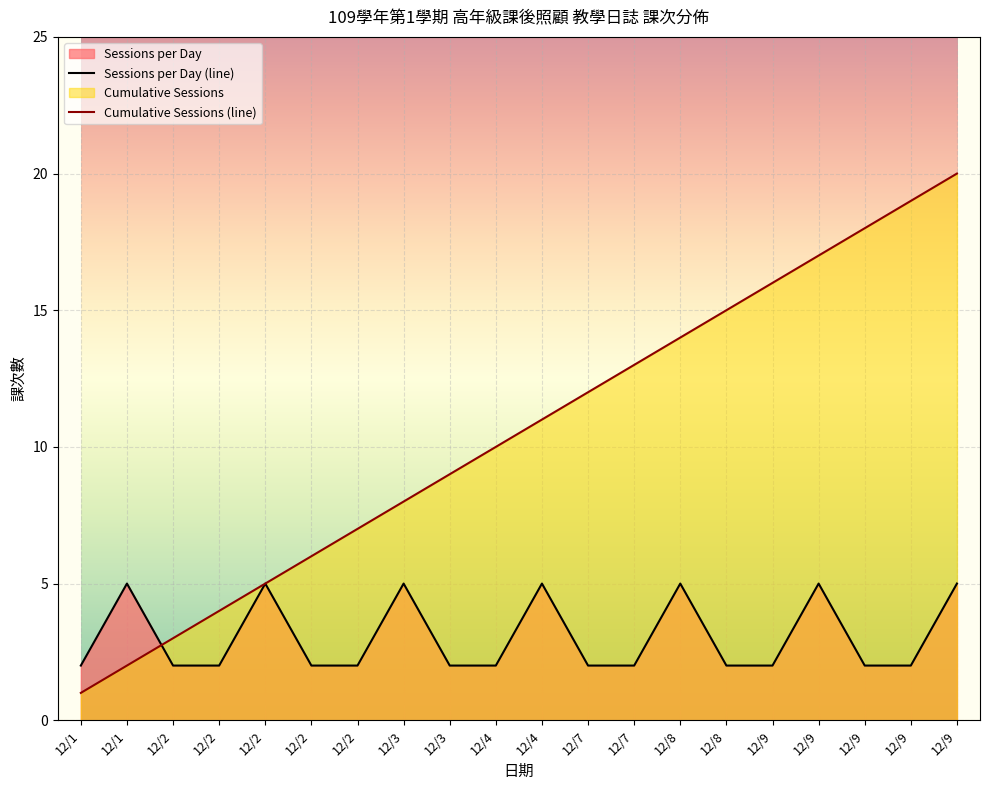

Which series ends up on top after the final intersection of Sessions per Day (line) and Cumulative Sessions (line)?

Cumulative Sessions (line)